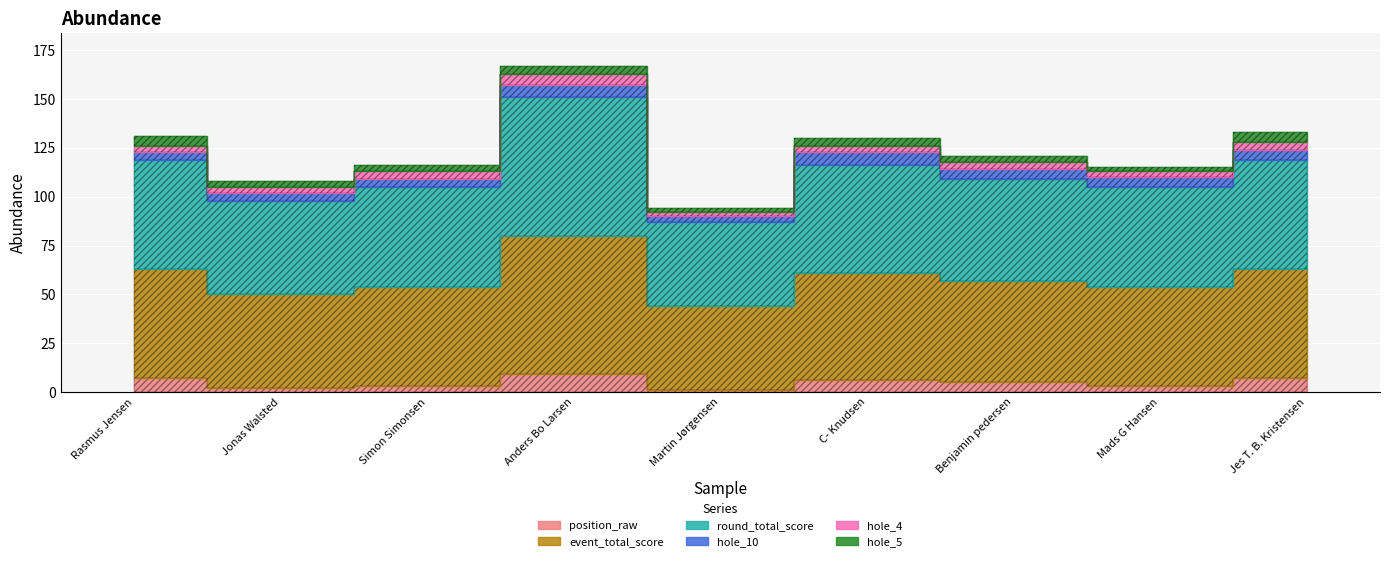

At which label is hole_10 closest to 5?

Benjamin pedersen